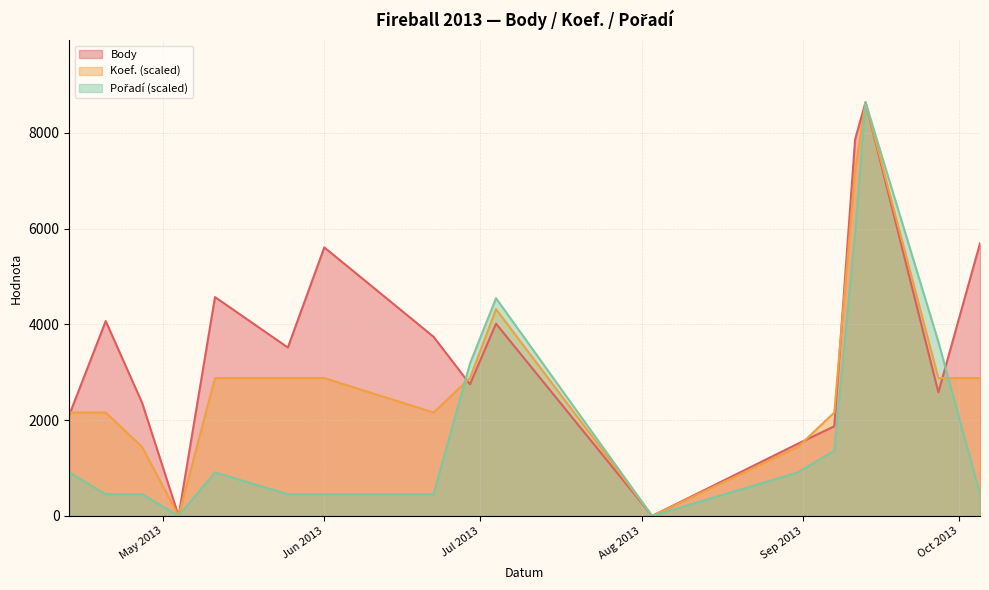

At which label does Koef. first exceed 2879?

2013-05-11